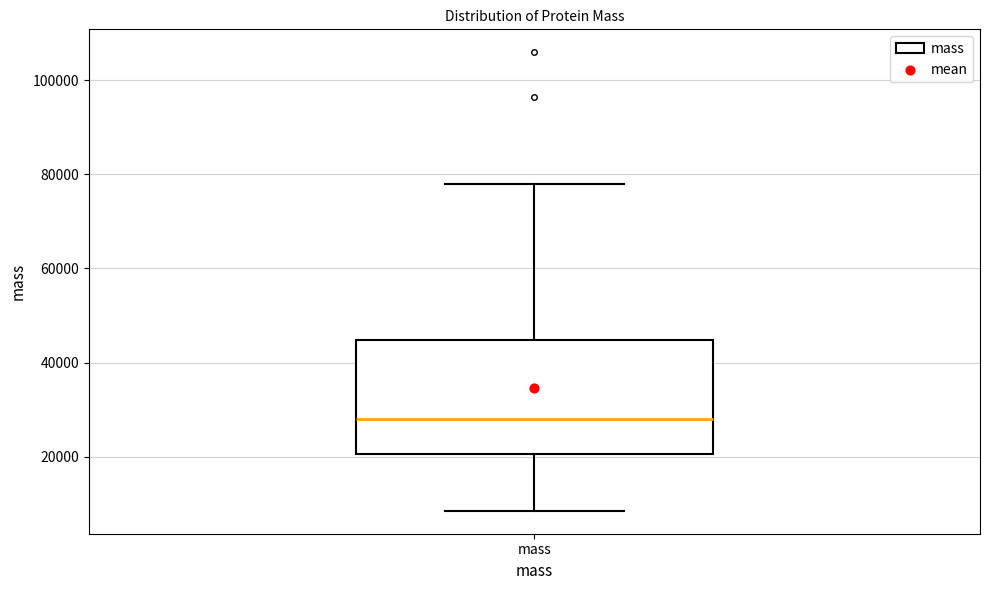

Transcribe this box plot: give where the median line is, the range the box spans, and where the two whiskers end, as read against the y-axis. The values are not printed on the chart, so give them approximately, as read against the axis.

median 28000, box 20000 to 44000, whiskers 8000 to 78000